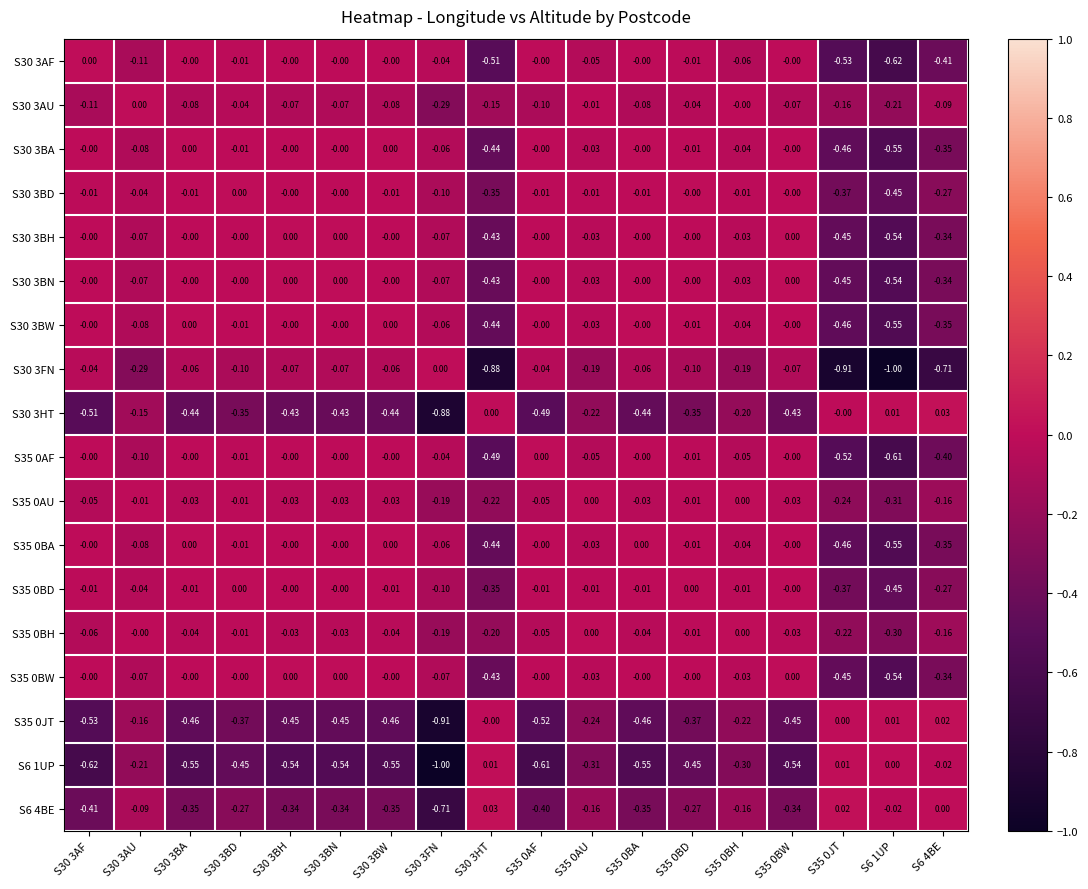

Between S30 3BA and S6 4BE, which series saw the biggest shift?

S30 3FN